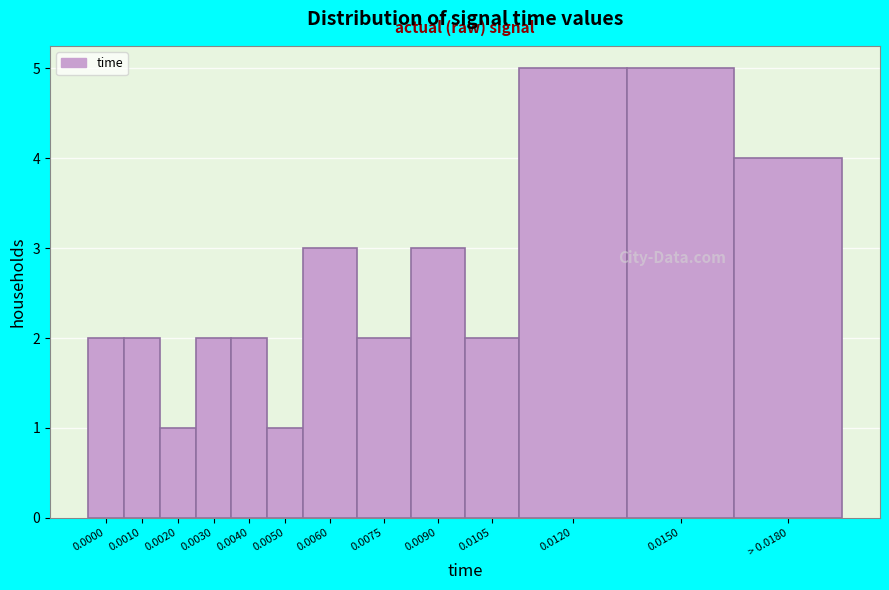

Reading left to right, extract all data points from this chart.

0.0000=2	0.0010=2	0.0020=1	0.0030=2	0.0040=2	0.0050=1	0.0060=3	0.0075=2	0.0090=3	0.0105=2	0.0120=5	0.0150=5	> 0.0180=4